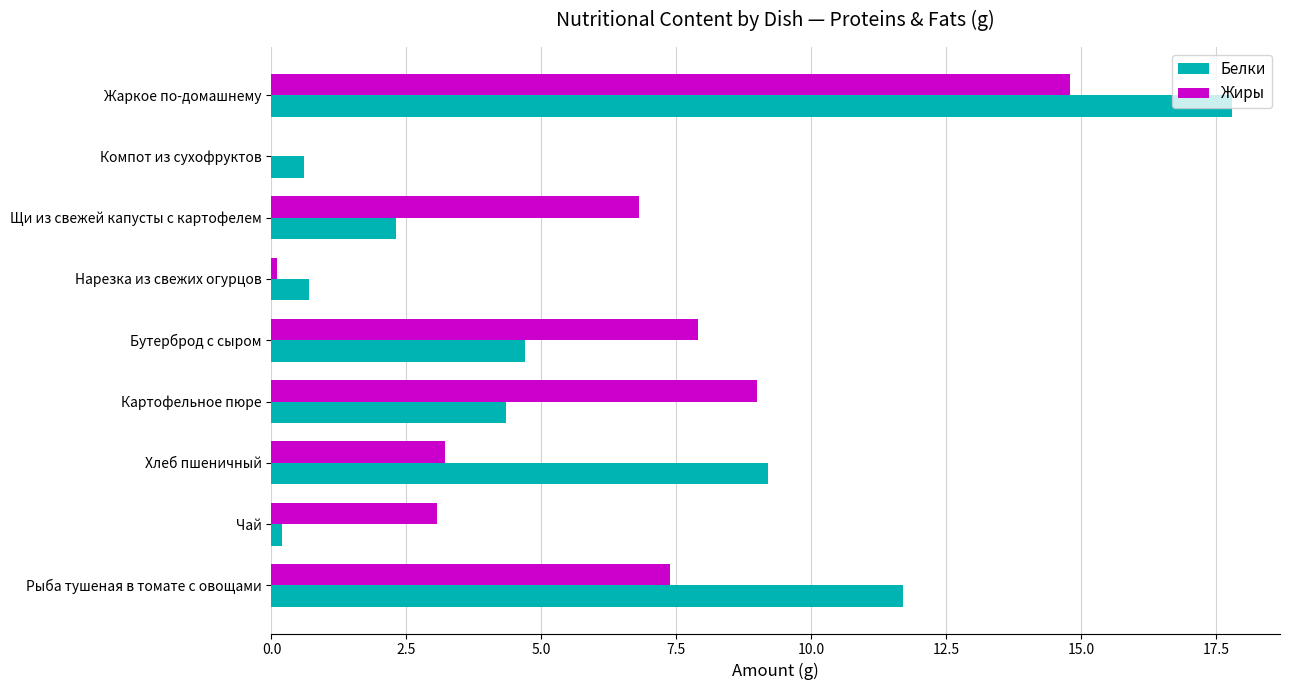

Which series changed the most between Чай and Жаркое по-домашнему?

Белки